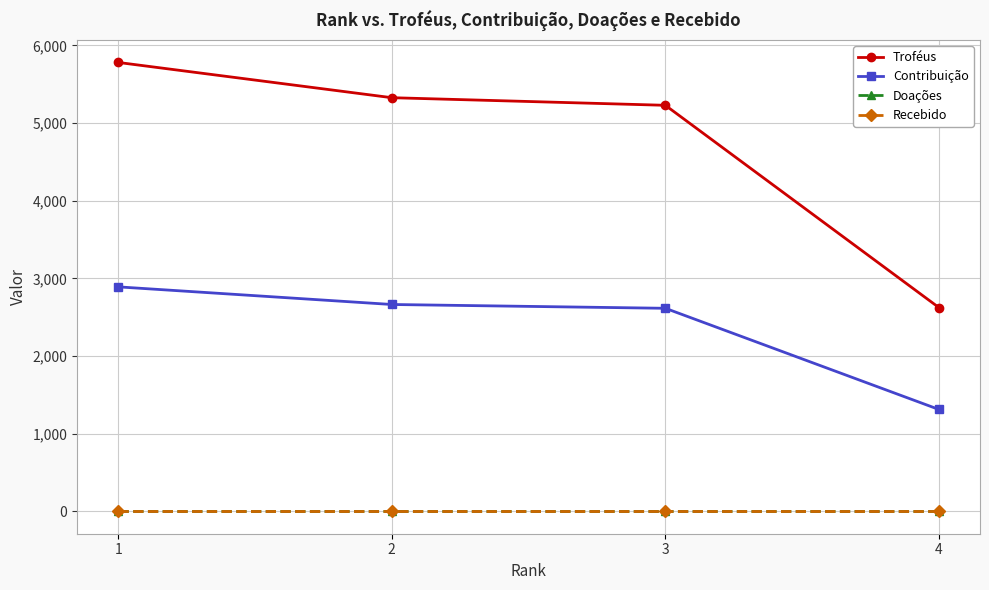

Does the chart display data point markers on the line(s)?

Yes